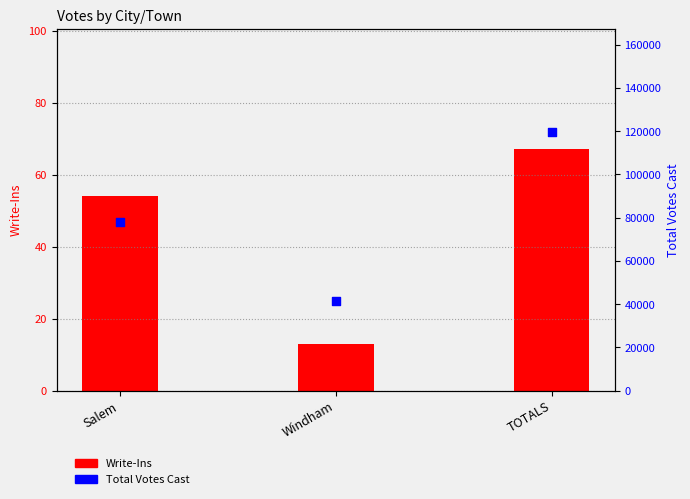

Is the value of Write-Ins at Salem greater than the value of Total Votes Cast at Windham?

No